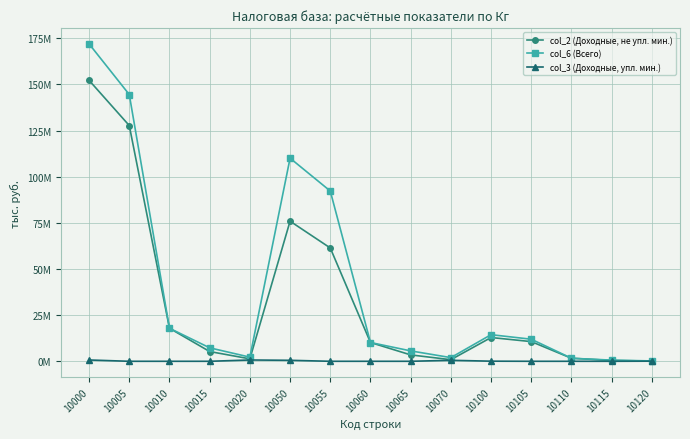

Does the chart have visible grid lines?

Yes